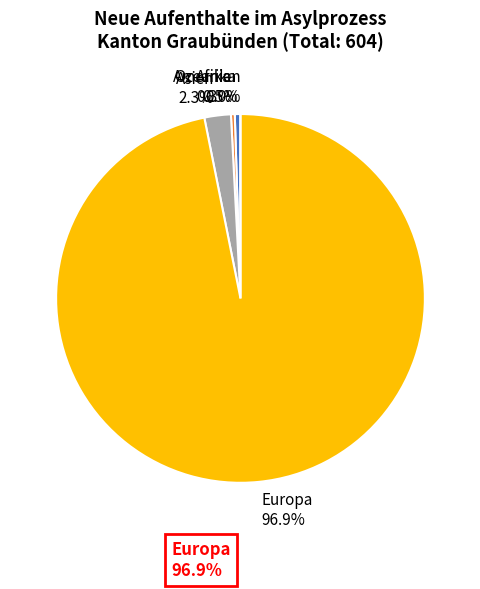

True or false: Amerika accounts for 9% of the total.

False